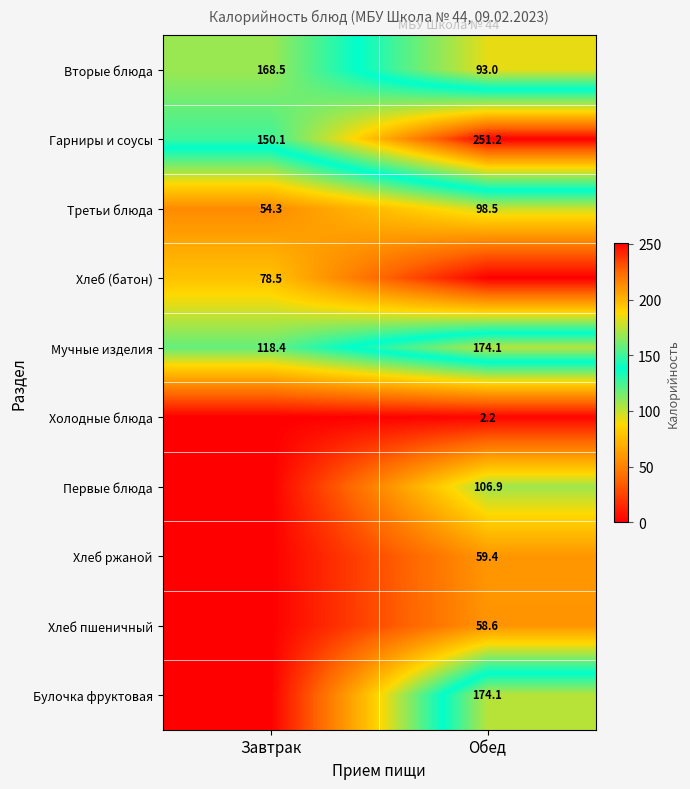

The value of Мучные изделия at Завтрак is 47.6. True or false?

False